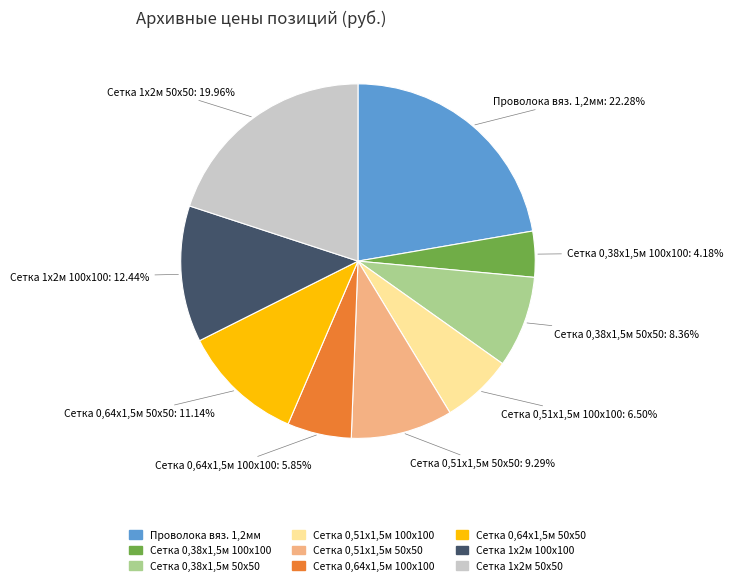

How many slices are in this pie chart?

9